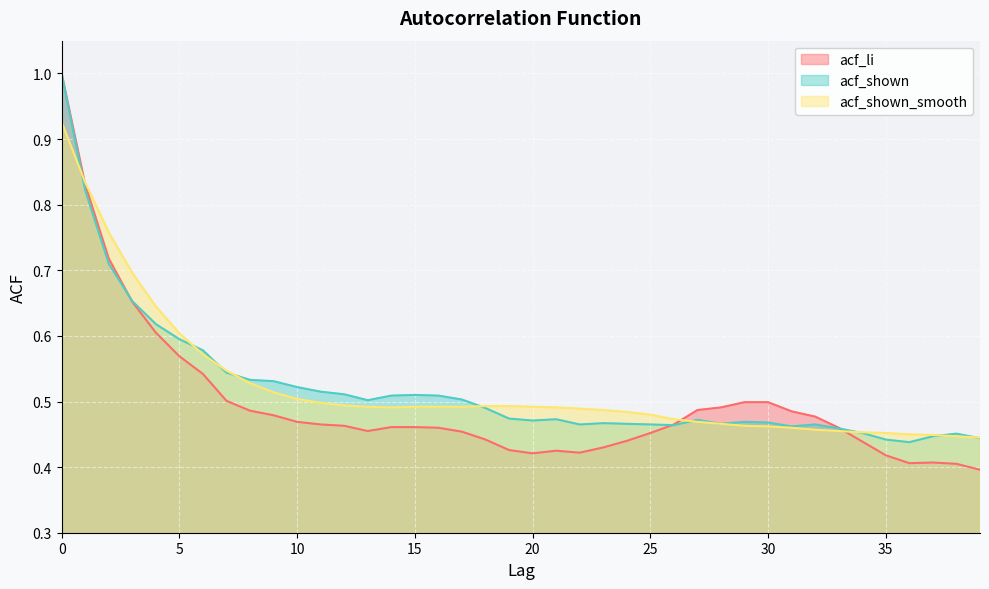

Reading right to left, transcribe all the data shown in this chart.

acf_li: 39=0.4	38=0.4	37=0.4	36=0.4	35=0.4	34=0.4	33=0.5	32=0.5	31=0.5	30=0.5	29=0.5	28=0.5	27=0.5	26=0.5	25=0.5	24=0.4	23=0.4	22=0.4	21=0.4	20=0.4	19=0.4	18=0.4	17=0.5	16=0.5	15=0.5	14=0.5	13=0.5	12=0.5	11=0.5	10=0.5	9=0.5	8=0.5	7=0.5	6=0.5	5=0.6	4=0.6	3=0.7	2=0.7	1=0.8	0=1.0
acf_shown: 39=0.4	38=0.5	37=0.4	36=0.4	35=0.4	34=0.5	33=0.5	32=0.5	31=0.5	30=0.5	29=0.5	28=0.5	27=0.5	26=0.5	25=0.5	24=0.5	23=0.5	22=0.5	21=0.5	20=0.5	19=0.5	18=0.5	17=0.5	16=0.5	15=0.5	14=0.5	13=0.5	12=0.5	11=0.5	10=0.5	9=0.5	8=0.5	7=0.5	6=0.6	5=0.6	4=0.6	3=0.7	2=0.7	1=0.8	0=1.0
acf_shown_smooth: 39=0.4	38=0.4	37=0.4	36=0.5	35=0.5	34=0.5	33=0.5	32=0.5	31=0.5	30=0.5	29=0.5	28=0.5	27=0.5	26=0.5	25=0.5	24=0.5	23=0.5	22=0.5	21=0.5	20=0.5	19=0.5	18=0.5	17=0.5	16=0.5	15=0.5	14=0.5	13=0.5	12=0.5	11=0.5	10=0.5	9=0.5	8=0.5	7=0.5	6=0.6	5=0.6	4=0.6	3=0.7	2=0.8	1=0.8	0=0.9